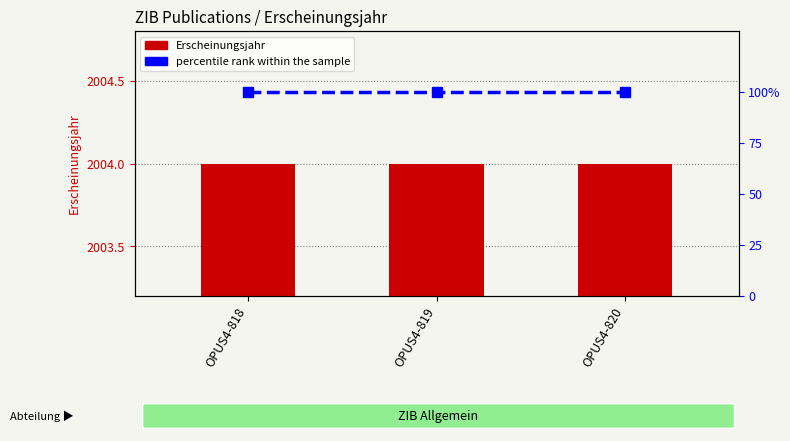

What is the smallest value displayed?

100